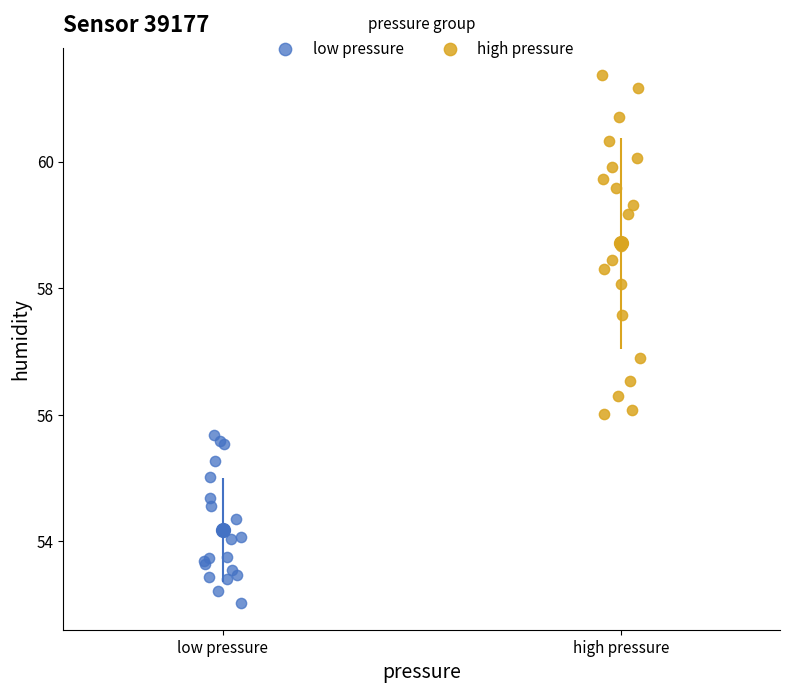

Which series has the widest spread of Y values?

high pressure